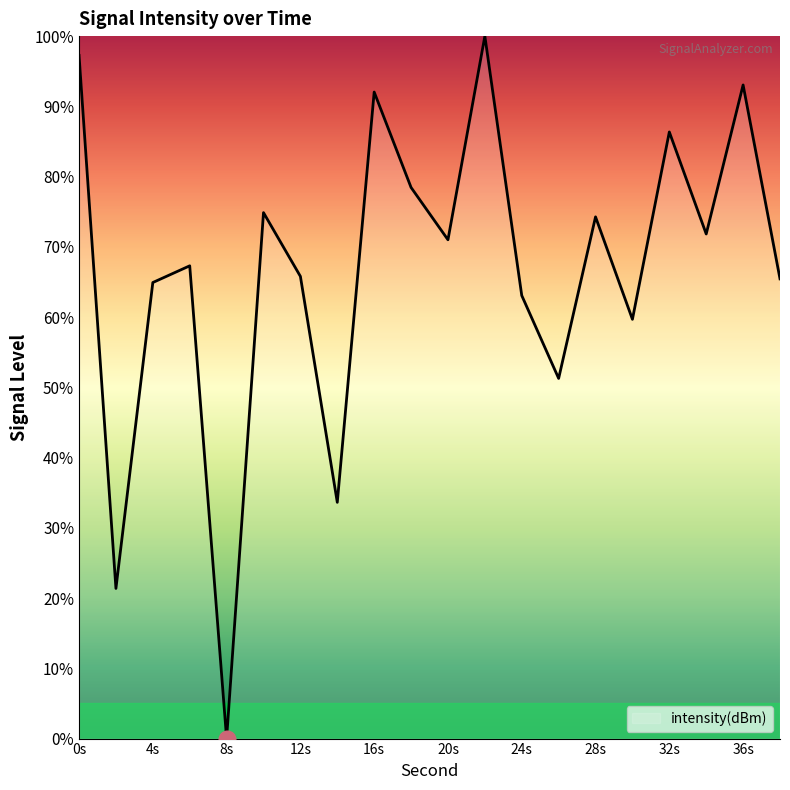

What is the maximum value shown in the chart?

100.0